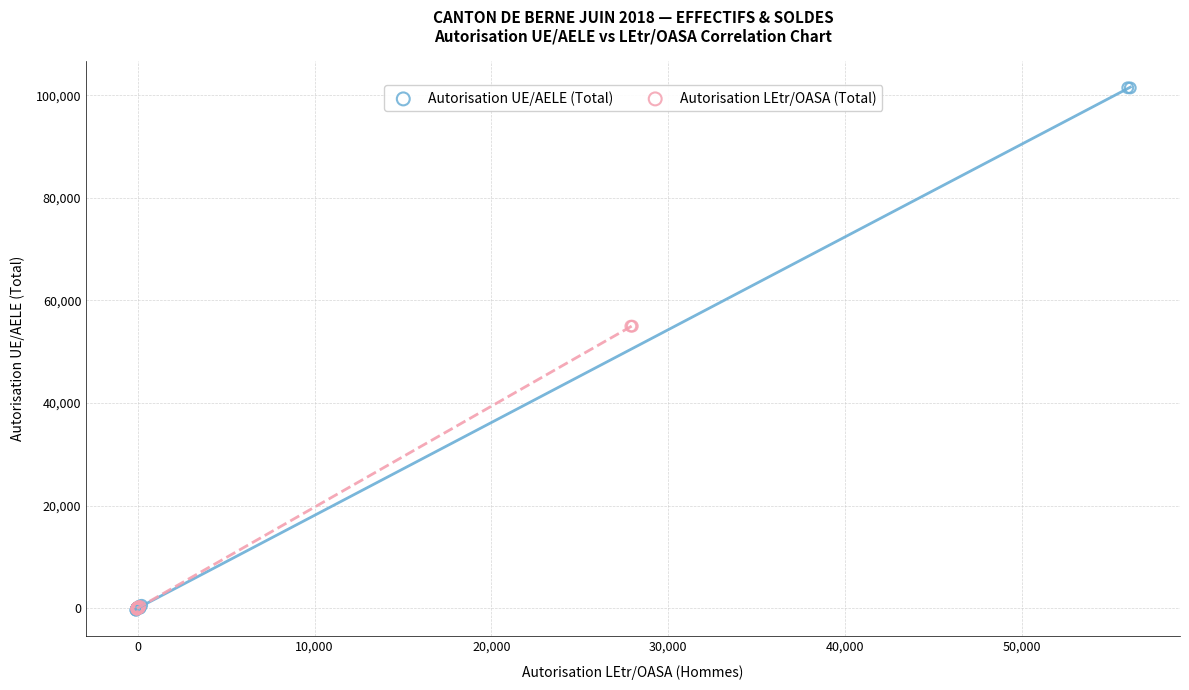

Which series contains the highest Y value?

Autorisation UE/AELE (Total)